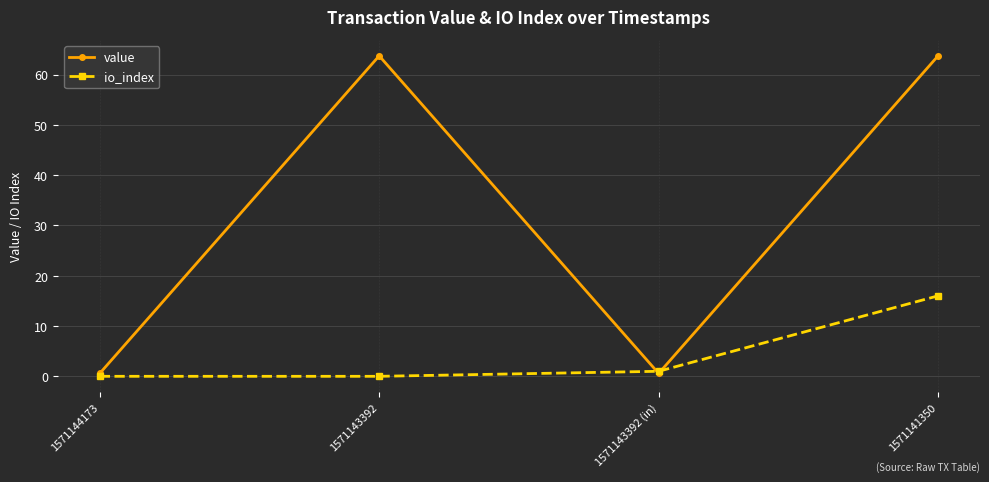

What is the maximum value for io_index?

16.0